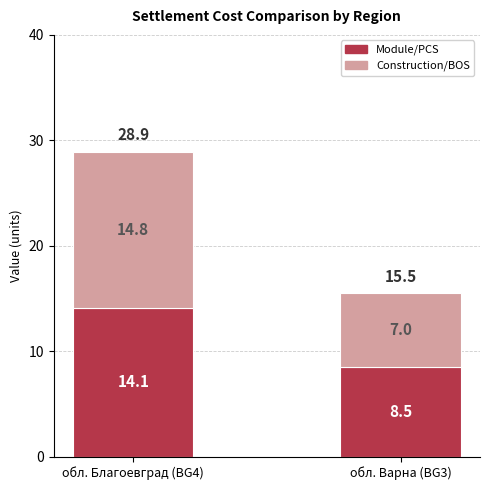

What are all the series names shown in the legend?

Module/PCS, Construction/BOS